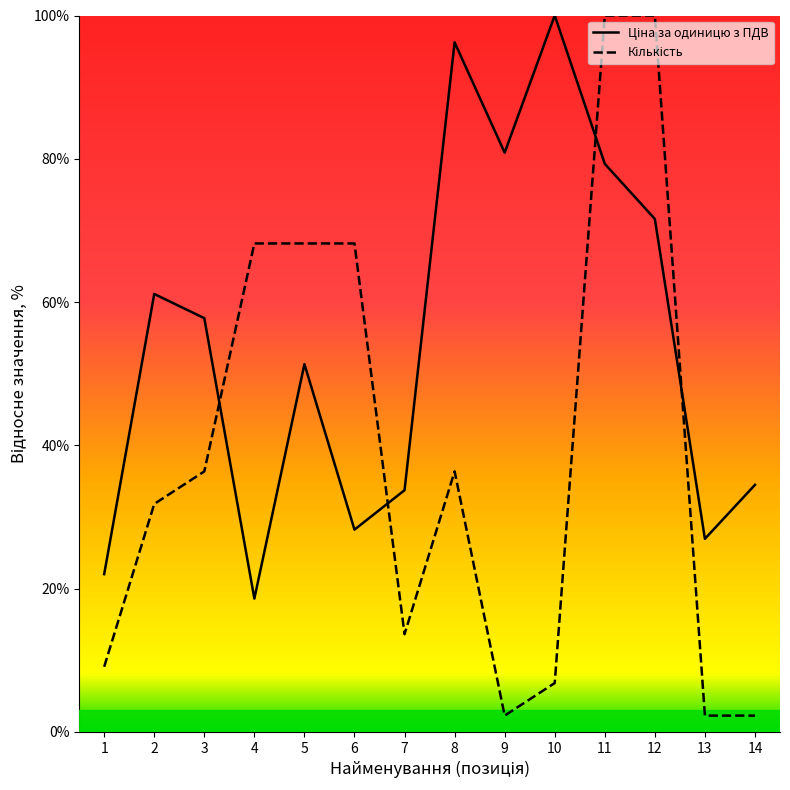

What is the total value across all series at 7?

47.4